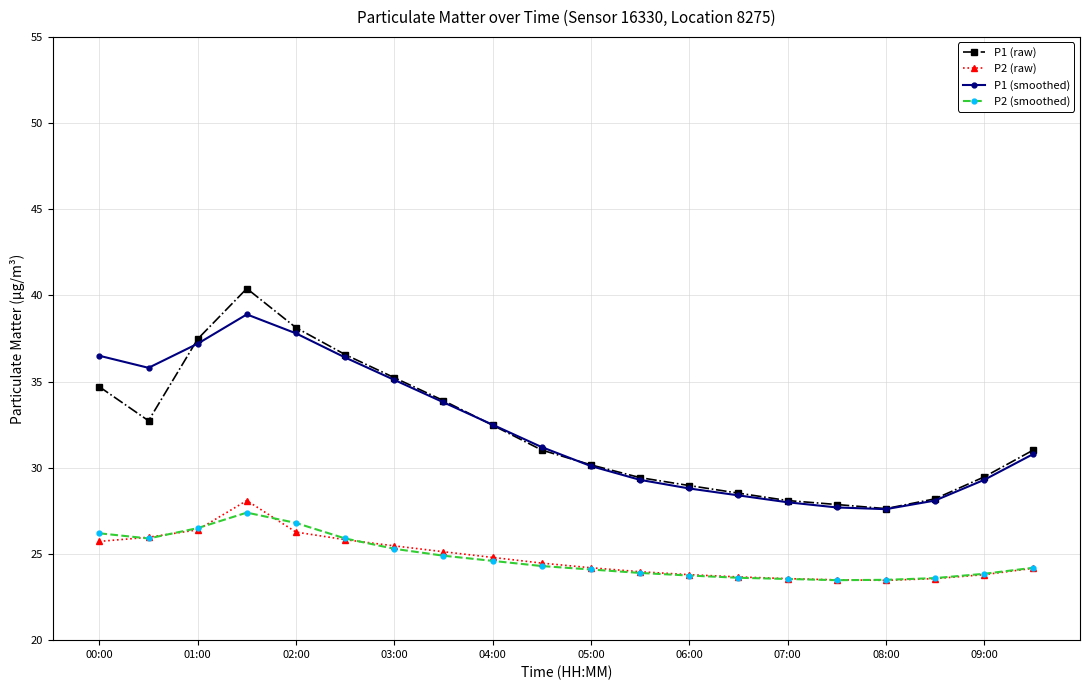

Which series has the widest spread of values?

P1 (raw)